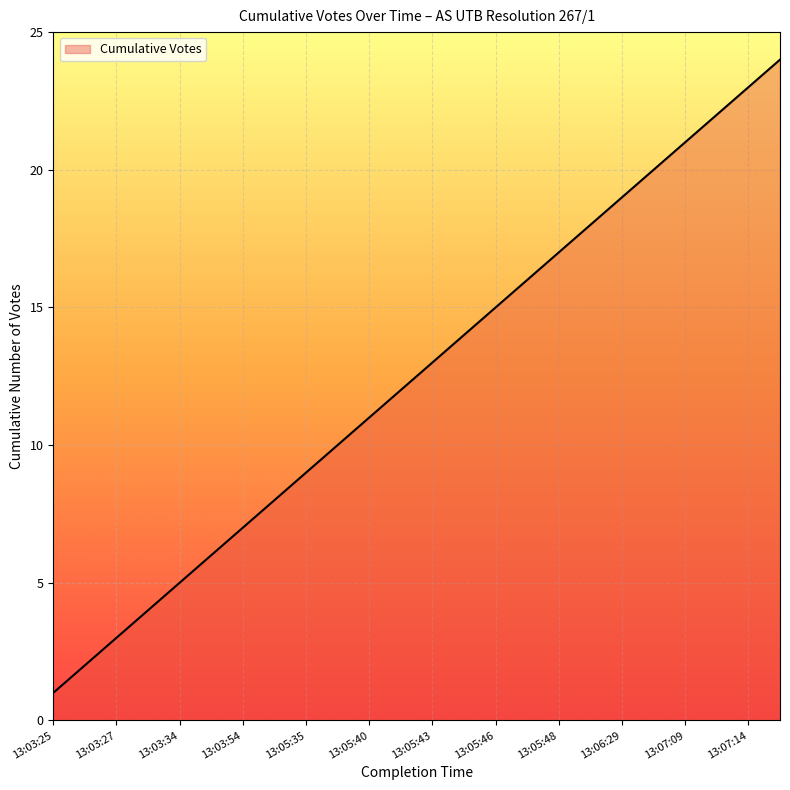

What is the greatest value displayed?

24